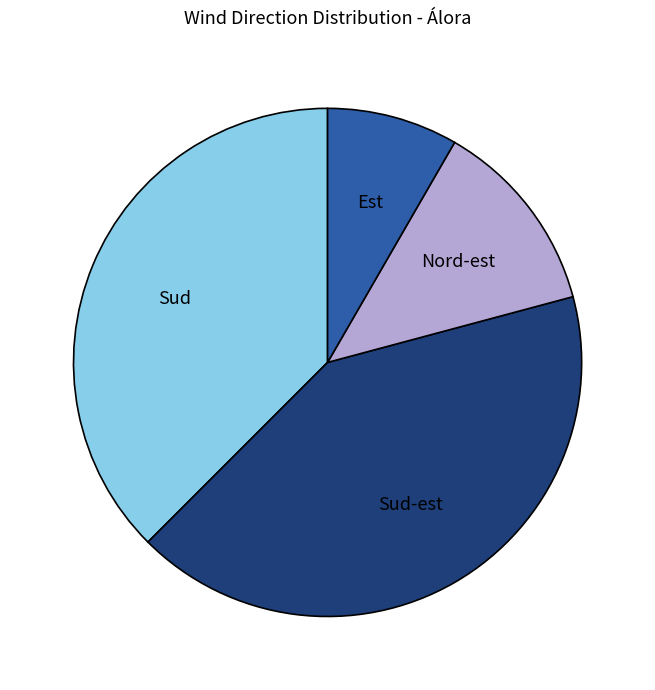

Which category has the biggest portion of the pie?

Sud-est